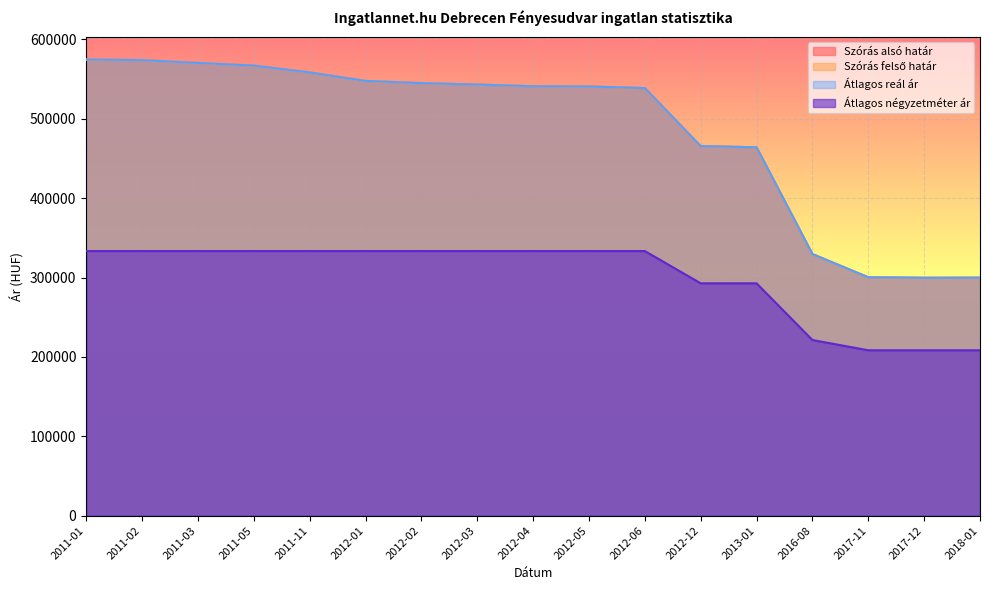

Is the value of Átlagos négyzetméter ár at 2013-01 greater than the value of Átlagos reál ár at 2012-06?

No